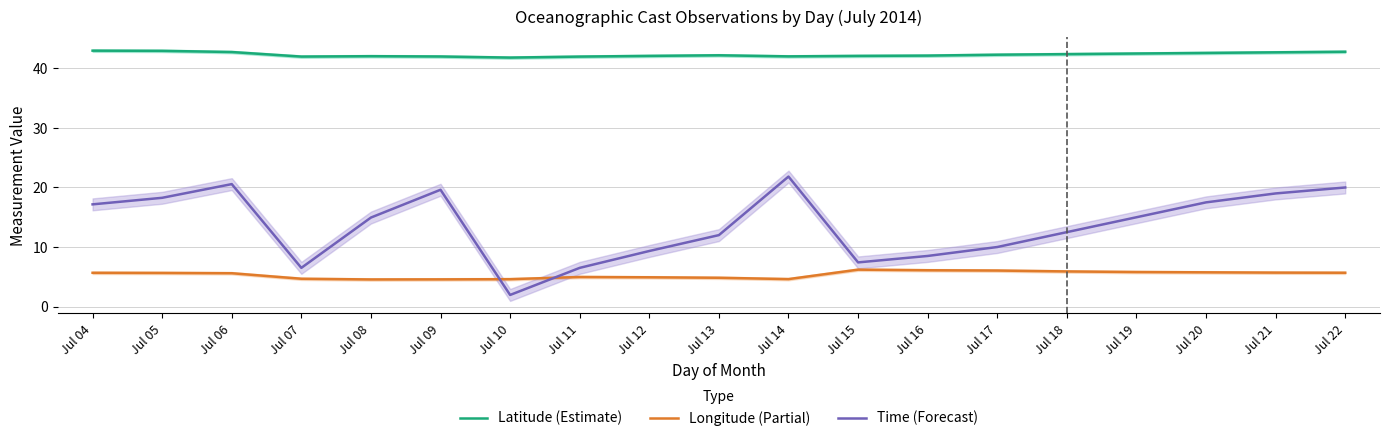

What is the difference between the second highest and minimum values in the Time (Forecast) series?

18.6